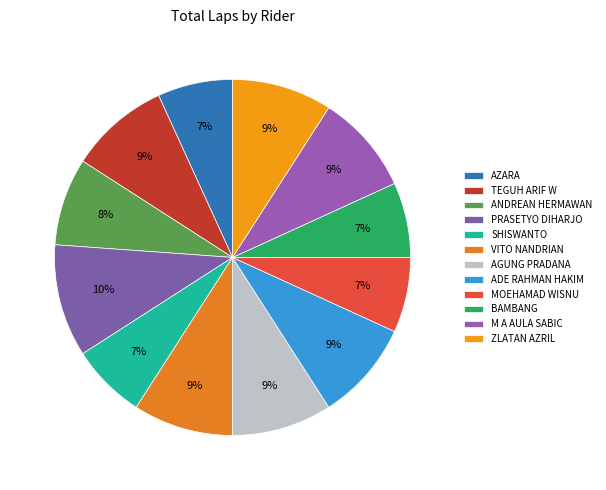

Is MOEHAMAD WISNU the majority of the pie?

No